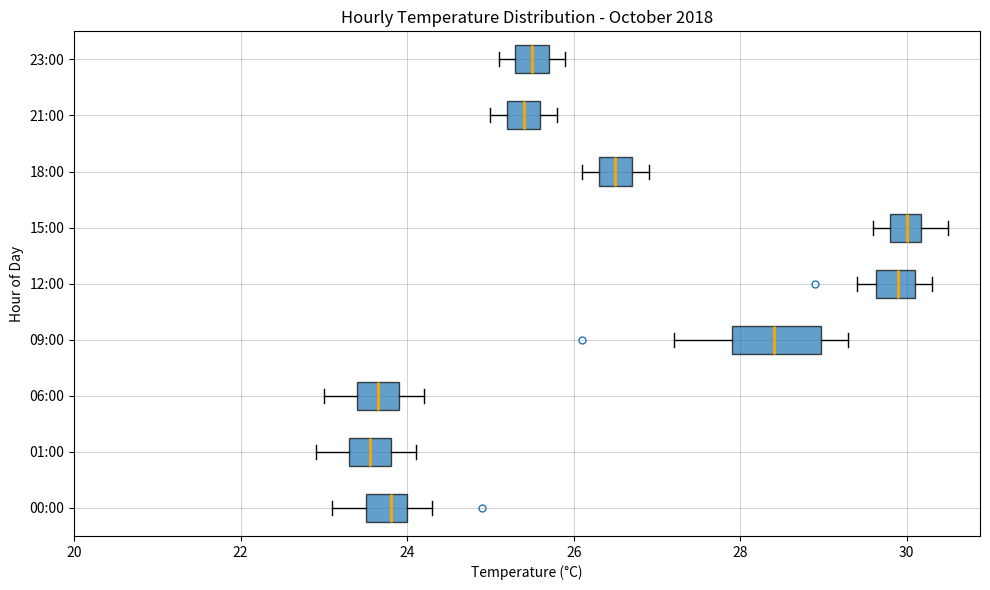

Reading bottom to top, read every box against the x-axis: the position of its median line, the range the box covers, and the ends of its whiskers. The values are not printed on the chart, so give them approximately, as read against the axis.

00:00: median 23.8, box 23.6 to 24.0, whiskers 23.2 to 24.4
01:00: median 23.6, box 23.4 to 23.8, whiskers 23.0 to 24.2
06:00: median 23.6, box 23.4 to 24.0, whiskers 23.0 to 24.2
09:00: median 28.4, box 28.0 to 29.0, whiskers 27.2 to 29.4
12:00: median 30.0, box 29.6 to 30.2, whiskers 29.4 to 30.4
15:00: median 30.0, box 29.8 to 30.2, whiskers 29.6 to 30.6
18:00: median 26.6, box 26.4 to 26.8, whiskers 26.2 to 27.0
21:00: median 25.4, box 25.2 to 25.6, whiskers 25.0 to 25.8
23:00: median 25.6, box 25.4 to 25.8, whiskers 25.2 to 26.0